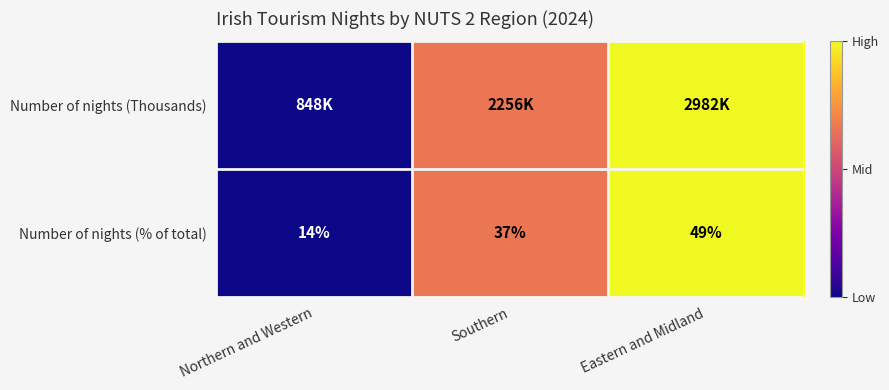

At how many categories does at least one series exceed 0?

2